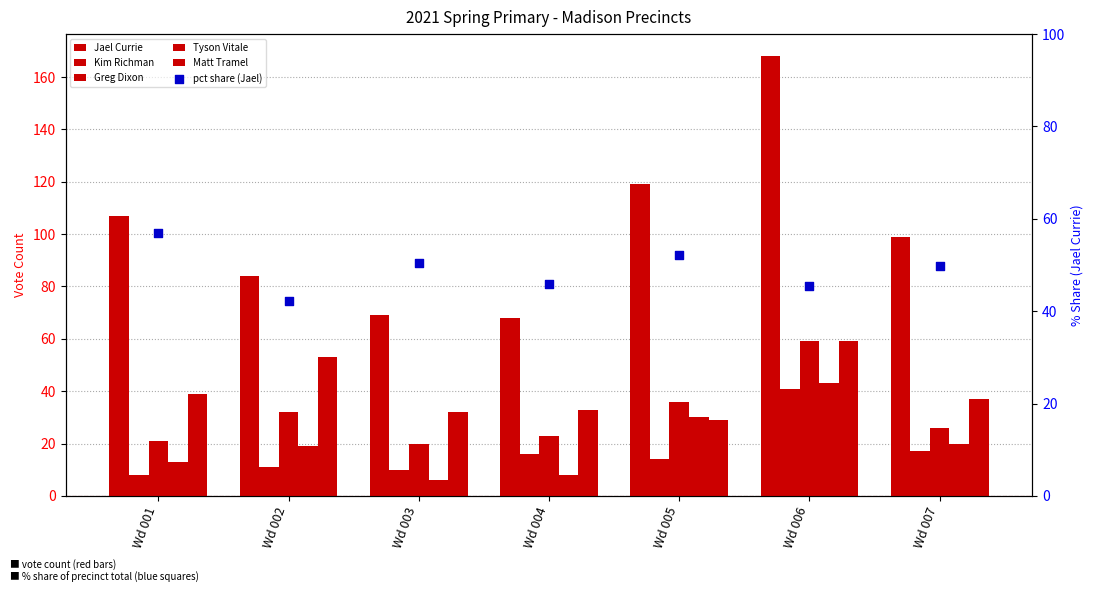

Which series has the largest total across all categories?

Jael Currie